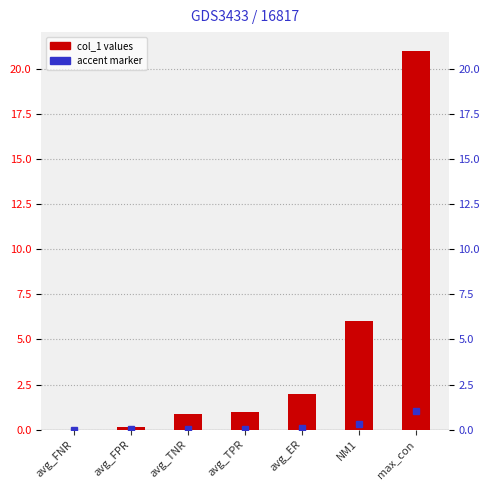

What is the label of the 4th bar from the right?

avg_TPR